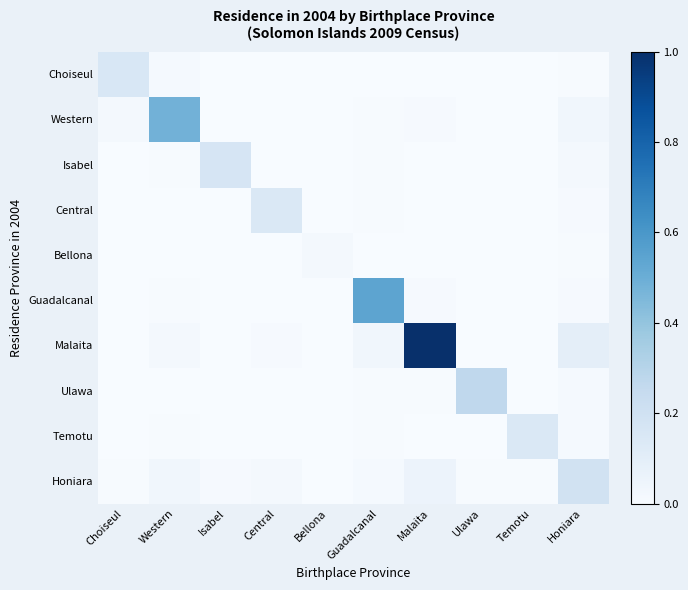

Reading left to right, what are all the values shown in this chart?

Choiseul: Choiseul=0.2	Western=0.0	Isabel=0.0	Central=0.0	Bellona=0.0	Guadalcanal=0.0	Malaita=0.0	Ulawa=0.0	Temotu=0.0	Honiara=0.0
Western: Choiseul=0.0	Western=0.5	Isabel=0.0	Central=0.0	Bellona=0.0	Guadalcanal=0.0	Malaita=0.0	Ulawa=0.0	Temotu=0.0	Honiara=0.0
Isabel: Choiseul=0.0	Western=0.0	Isabel=0.2	Central=0.0	Bellona=0.0	Guadalcanal=0.0	Malaita=0.0	Ulawa=0.0	Temotu=0.0	Honiara=0.0
Central: Choiseul=0.0	Western=0.0	Isabel=0.0	Central=0.1	Bellona=0.0	Guadalcanal=0.0	Malaita=0.0	Ulawa=0.0	Temotu=0.0	Honiara=0.0
Bellona: Choiseul=0.0	Western=0.0	Isabel=0.0	Central=0.0	Bellona=0.0	Guadalcanal=0.0	Malaita=0.0	Ulawa=0.0	Temotu=0.0	Honiara=0.0
Guadalcanal: Choiseul=0.0	Western=0.0	Isabel=0.0	Central=0.0	Bellona=0.0	Guadalcanal=0.5	Malaita=0.0	Ulawa=0.0	Temotu=0.0	Honiara=0.0
Malaita: Choiseul=0.0	Western=0.0	Isabel=0.0	Central=0.0	Bellona=0.0	Guadalcanal=0.0	Malaita=1.0	Ulawa=0.0	Temotu=0.0	Honiara=0.1
Ulawa: Choiseul=0.0	Western=0.0	Isabel=0.0	Central=0.0	Bellona=0.0	Guadalcanal=0.0	Malaita=0.0	Ulawa=0.3	Temotu=0.0	Honiara=0.0
Temotu: Choiseul=0.0	Western=0.0	Isabel=0.0	Central=0.0	Bellona=0.0	Guadalcanal=0.0	Malaita=0.0	Ulawa=0.0	Temotu=0.1	Honiara=0.0
Honiara: Choiseul=0.0	Western=0.0	Isabel=0.0	Central=0.0	Bellona=0.0	Guadalcanal=0.0	Malaita=0.1	Ulawa=0.0	Temotu=0.0	Honiara=0.2